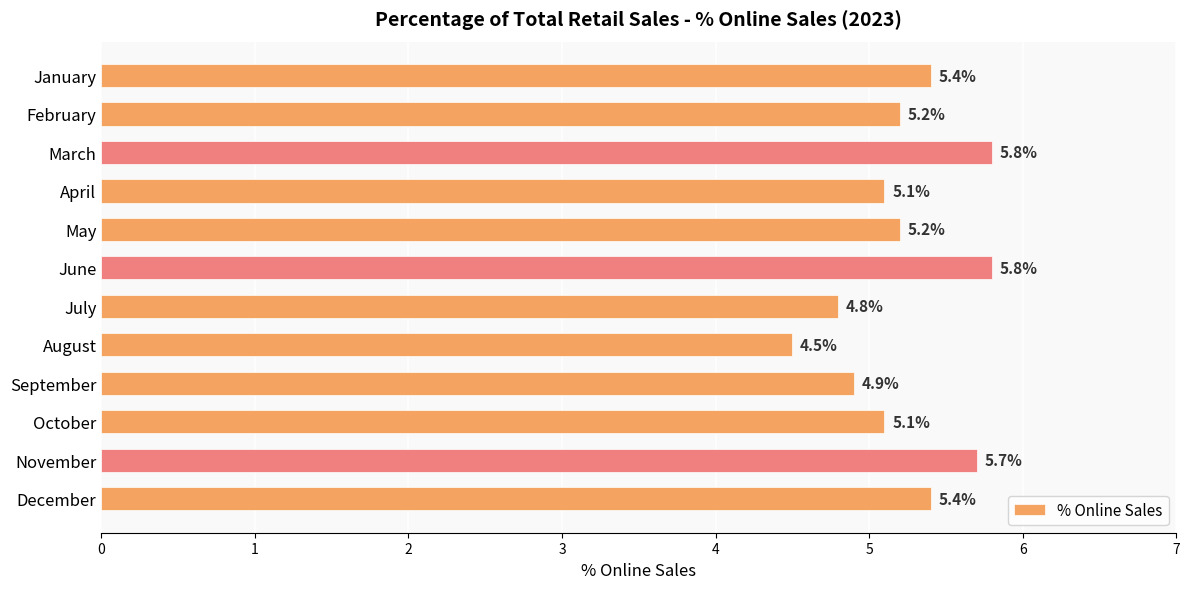

Is it true that the value at January is 9.7?

False